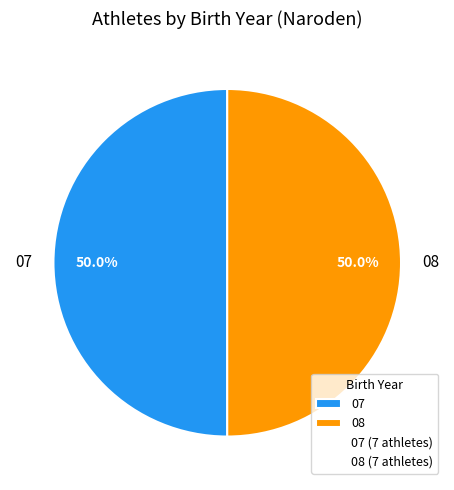

How much of the chart is everything except 08?

50.0%